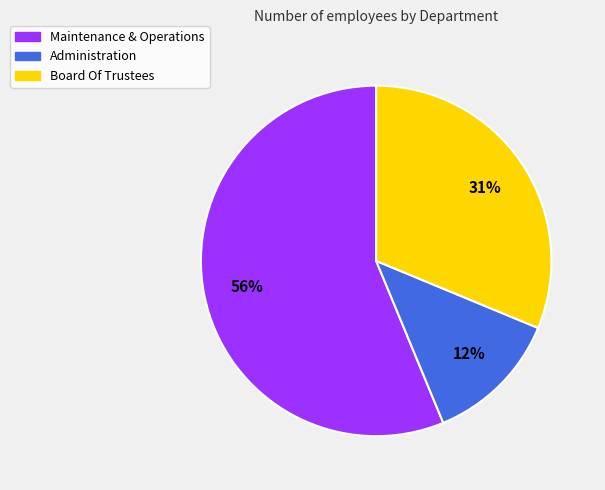

Combined, do Administration and Board Of Trustees account for over 50%?

No